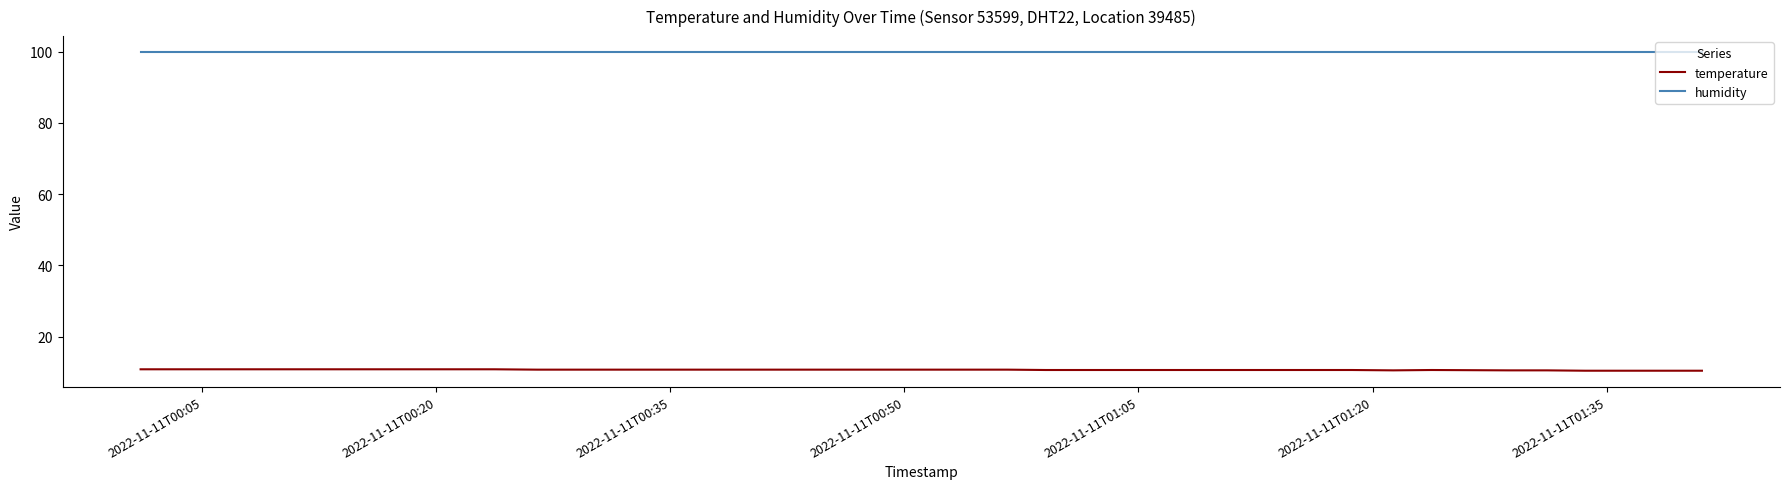

True or false: humidity and temperature intersect in this chart.

False